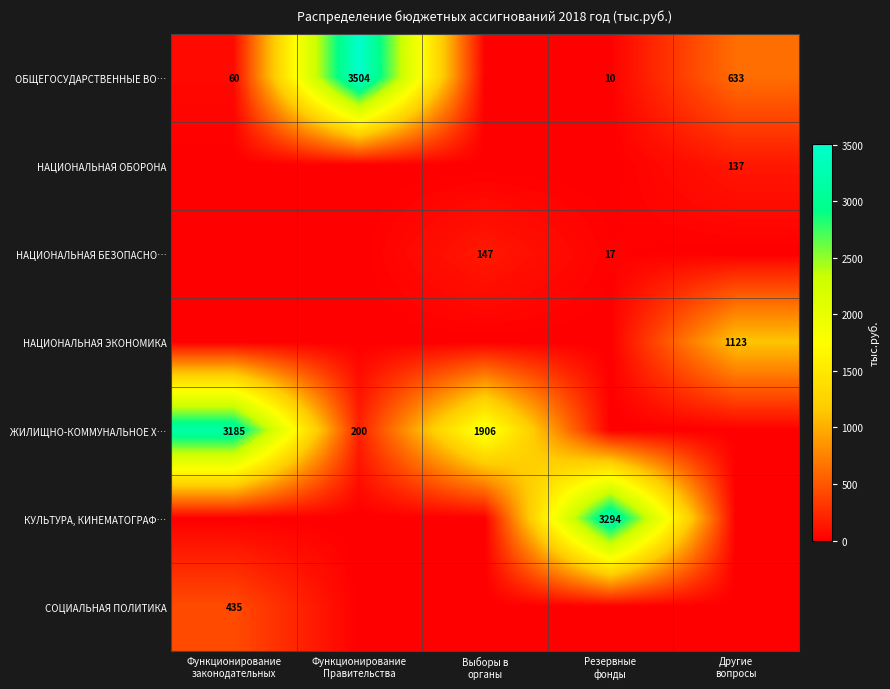

What is the average value of the НАЦИОНАЛЬНАЯ ОБОРОНА series?

27.4